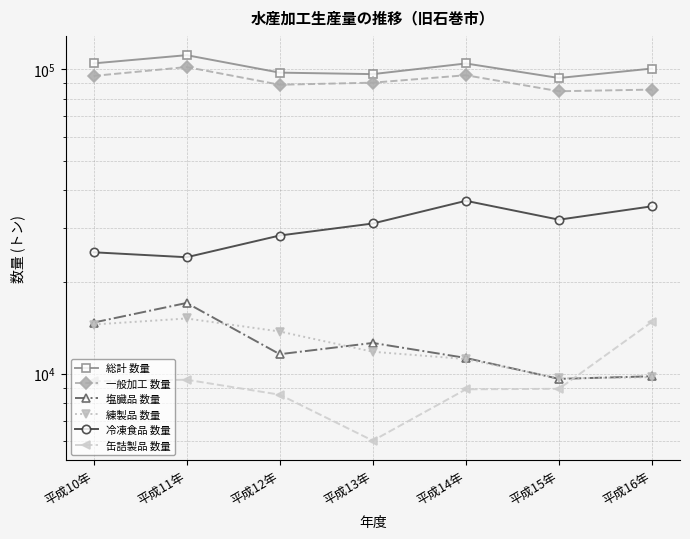

How many interior local valleys does the 一般加工 数量 series have?

2